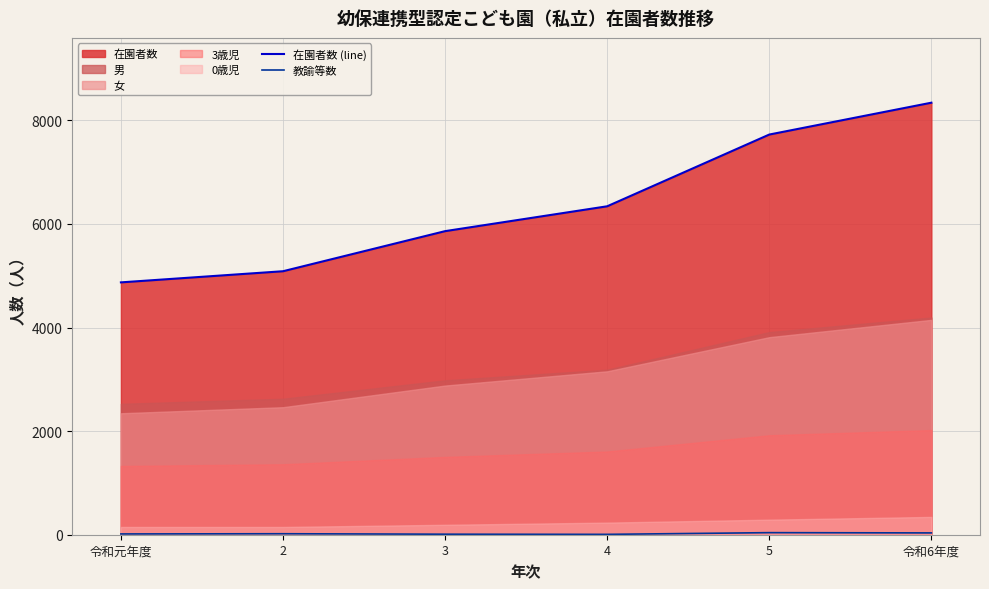

Which series has the largest range (max minus min)?

在園者数 (line)